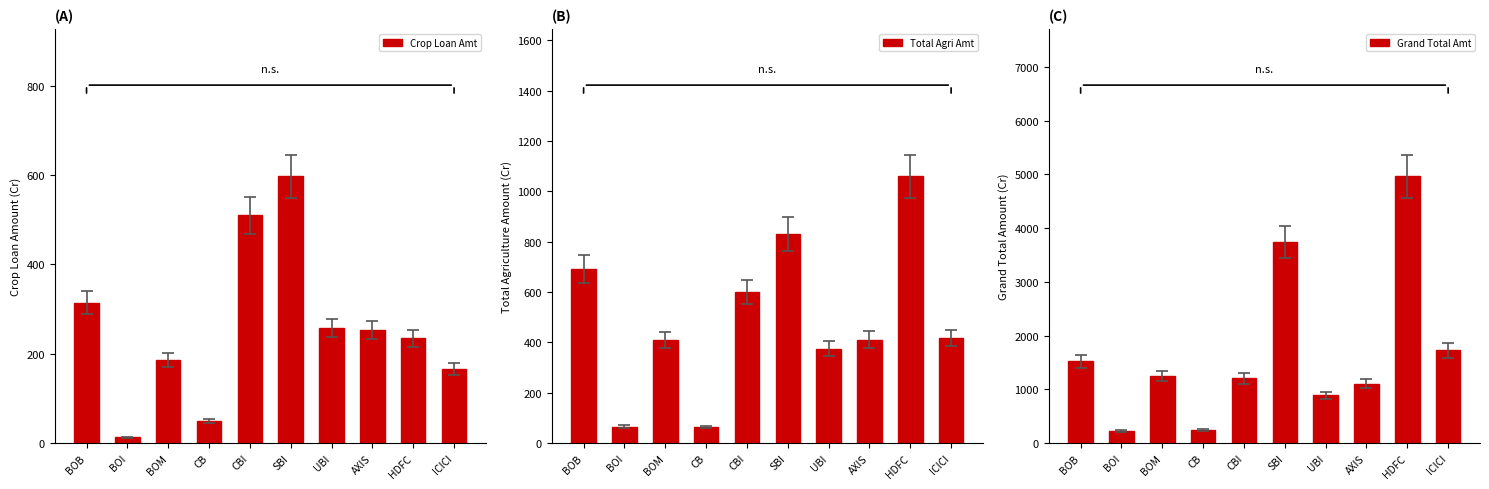

At which label is Crop Loan Amt closest to 305?

BOB